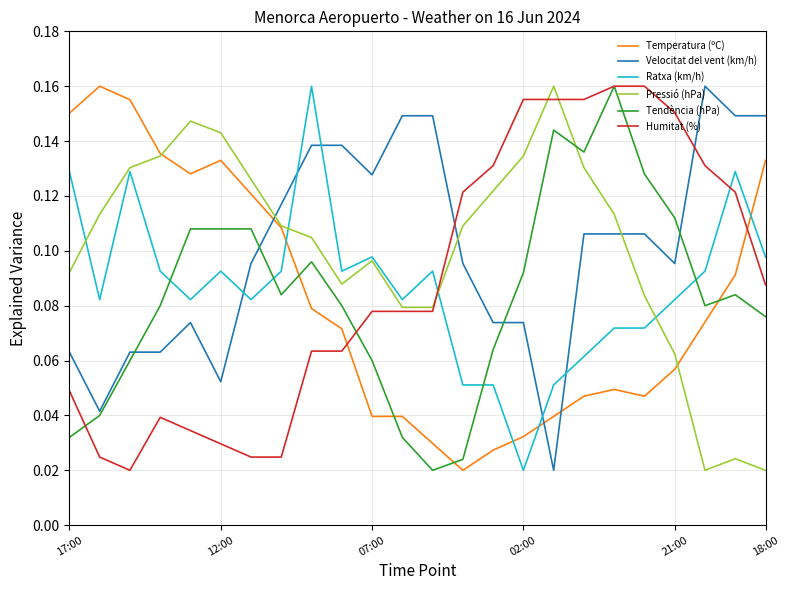

After their last crossing, which series has the higher values: Tendència (hPa) or Ratxa (km/h)?

Ratxa (km/h)